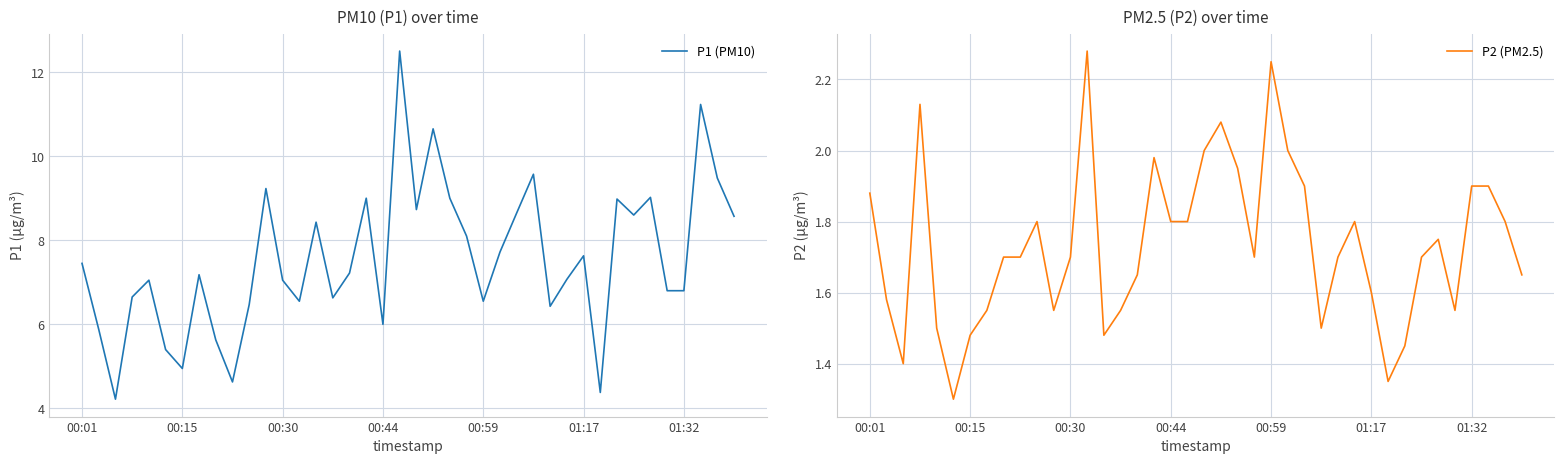

List the series in order of their peak value, lowest first.

P2 (PM2.5), P1 (PM10)